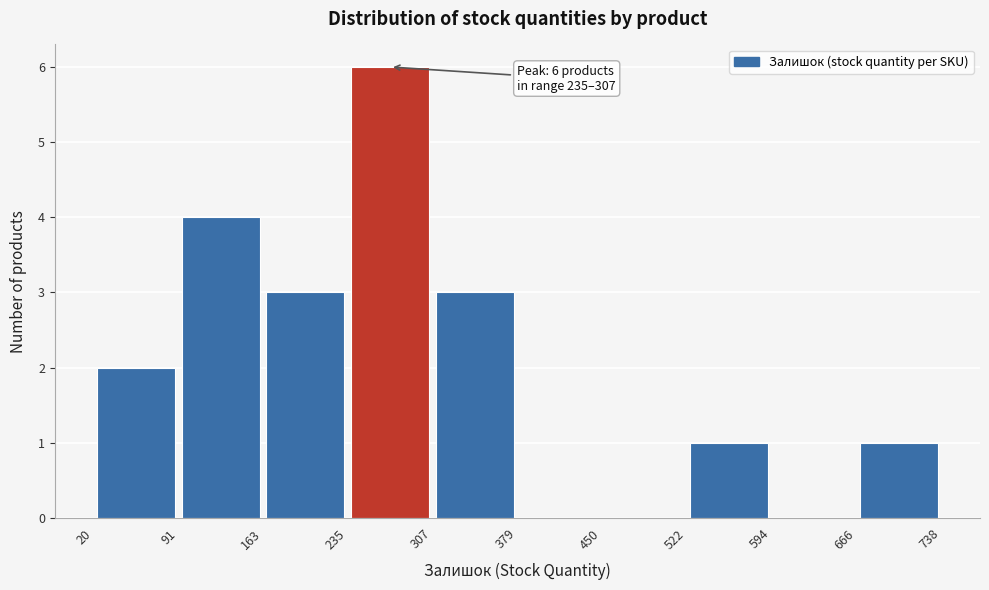

Over which range of the x-axis is the bar tallest?

235 to 307